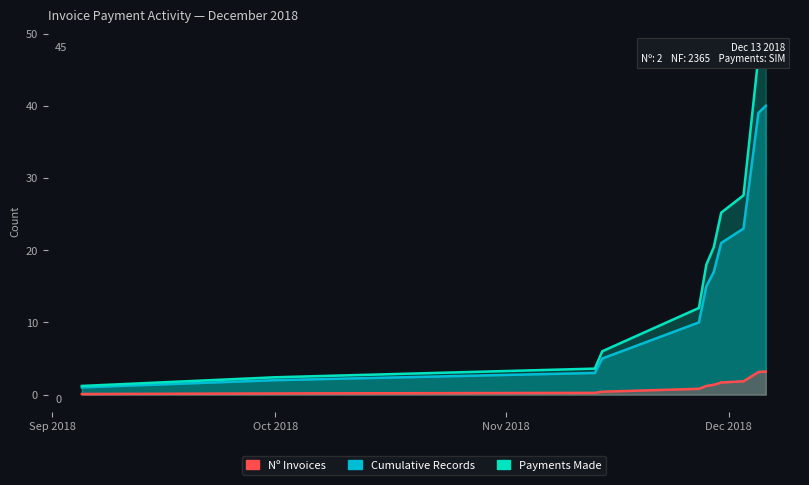

True or false: Cumulative Records and Payments Made (scaled) cross at least once.

False